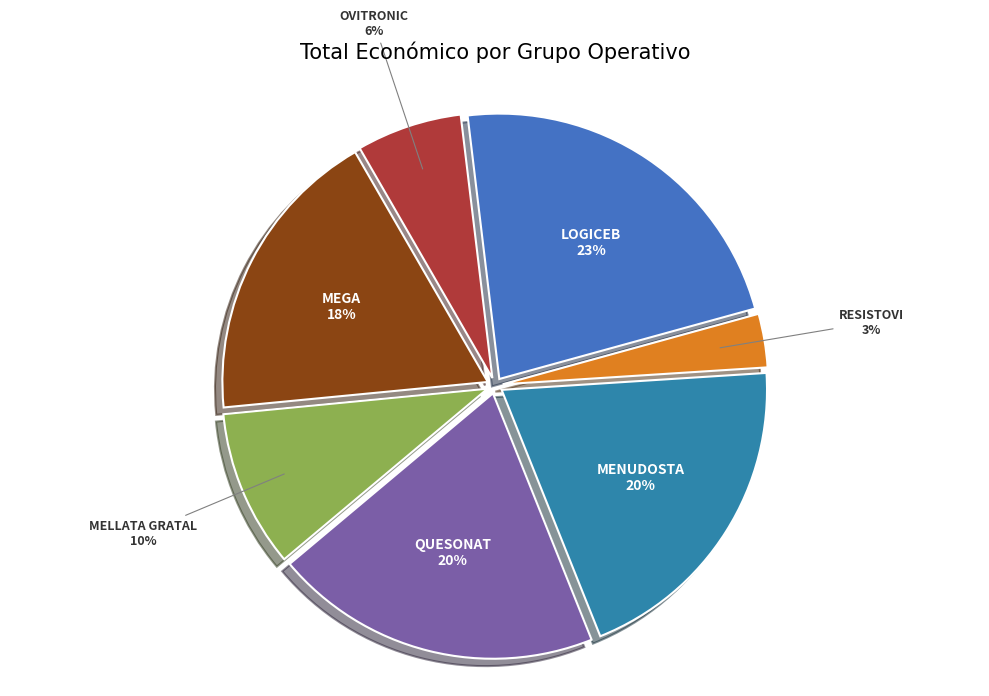

To the nearest percent, what percentage of the pie is MEGA?

18%